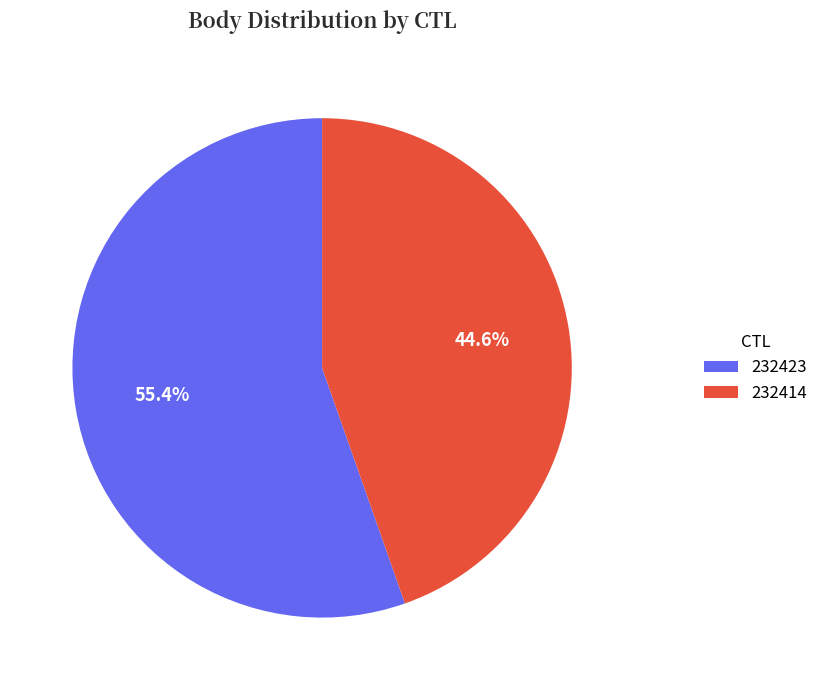

What portion of the pie excludes 232414?

55.4%